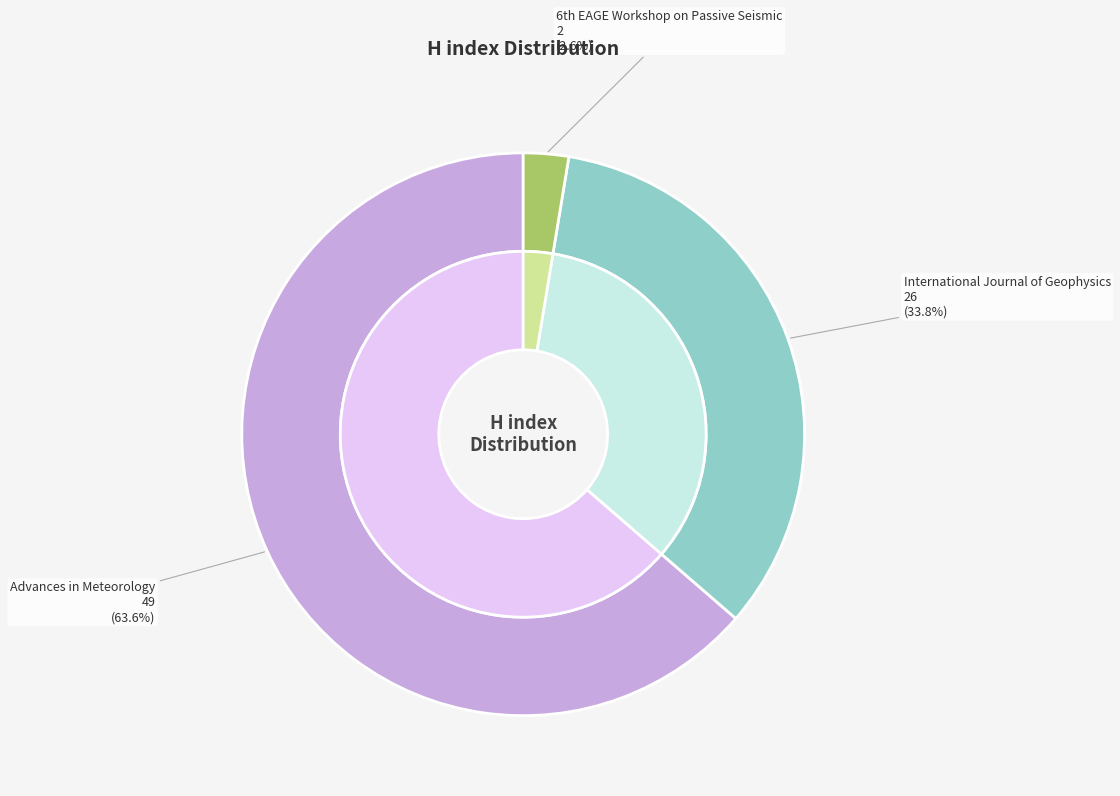

Which slice is the largest?

Advances in Meteorology